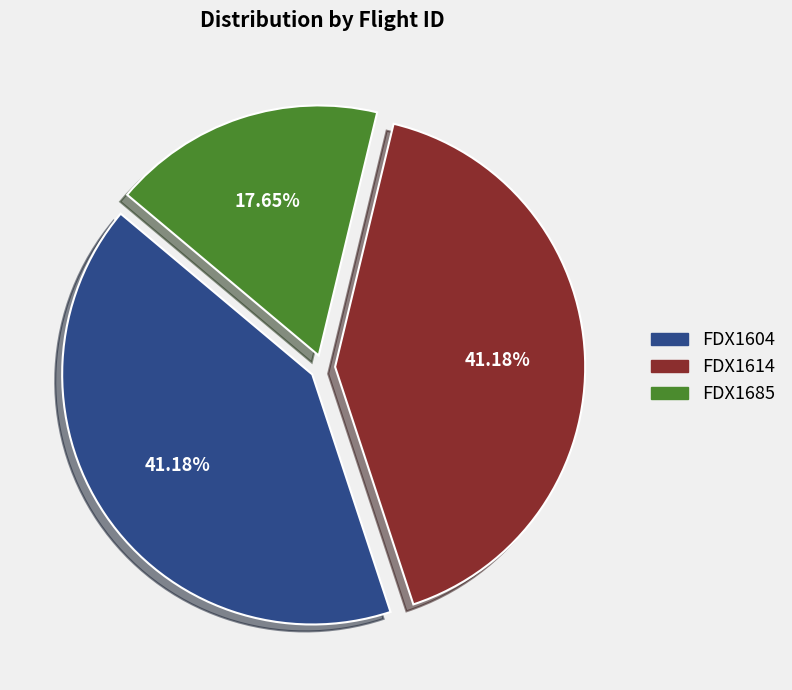

Approximately how many times larger is the value at FDX1604 compared to FDX1685?

2.3